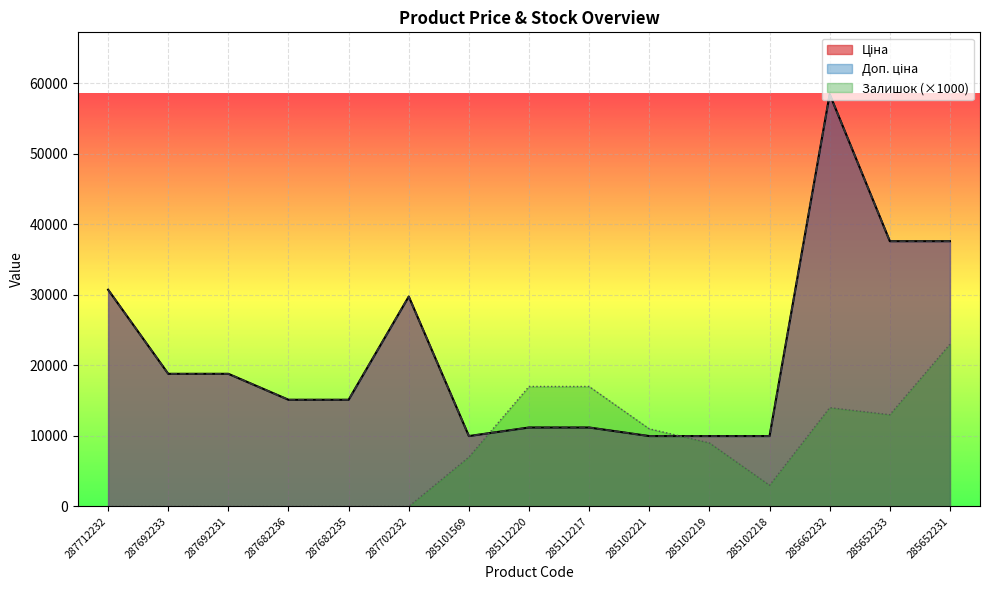

Is the value of Залишок at 285112220 greater than the value of Ціна at 285102218?

Yes